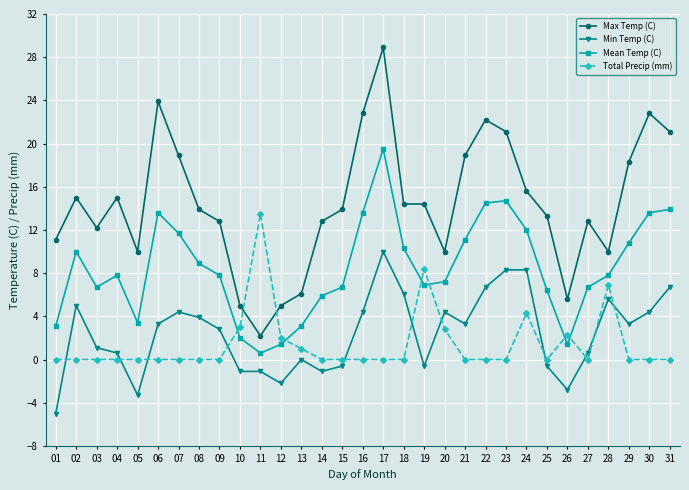

What is the total value across all series at 06?

40.8